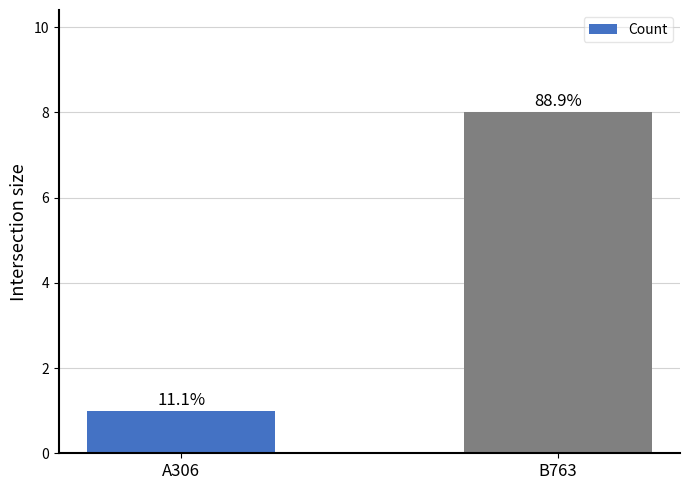

Which label corresponds to the smallest value in the chart?

A306